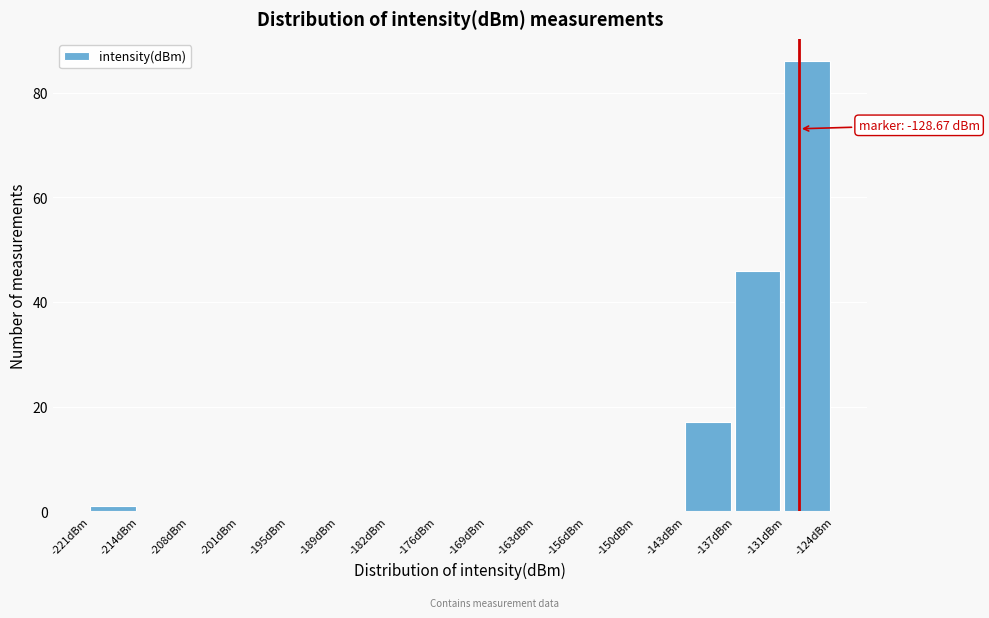

Over which range of the x-axis is the bar tallest?

-131 to -124